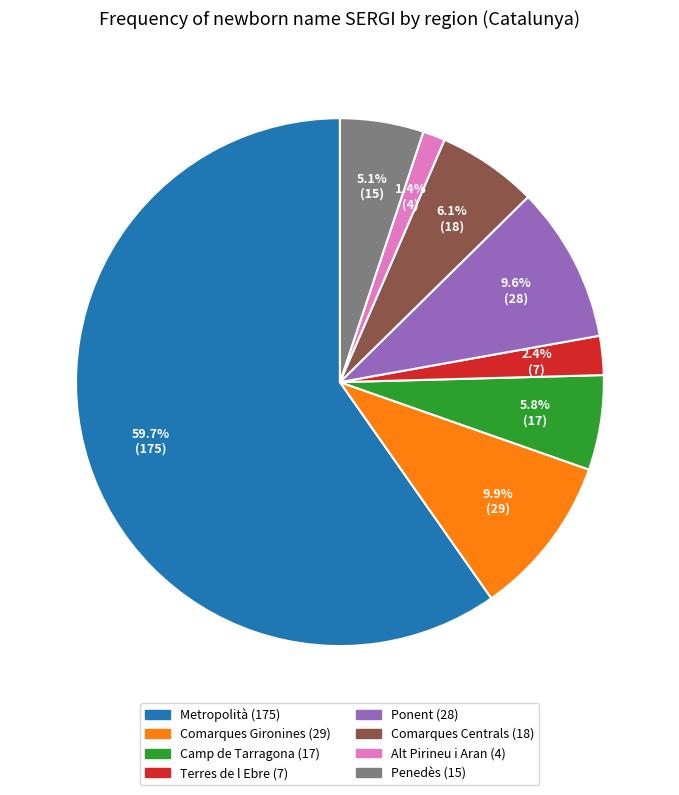

The Comarques Centrals slice represents 16% of the pie. True or false?

False